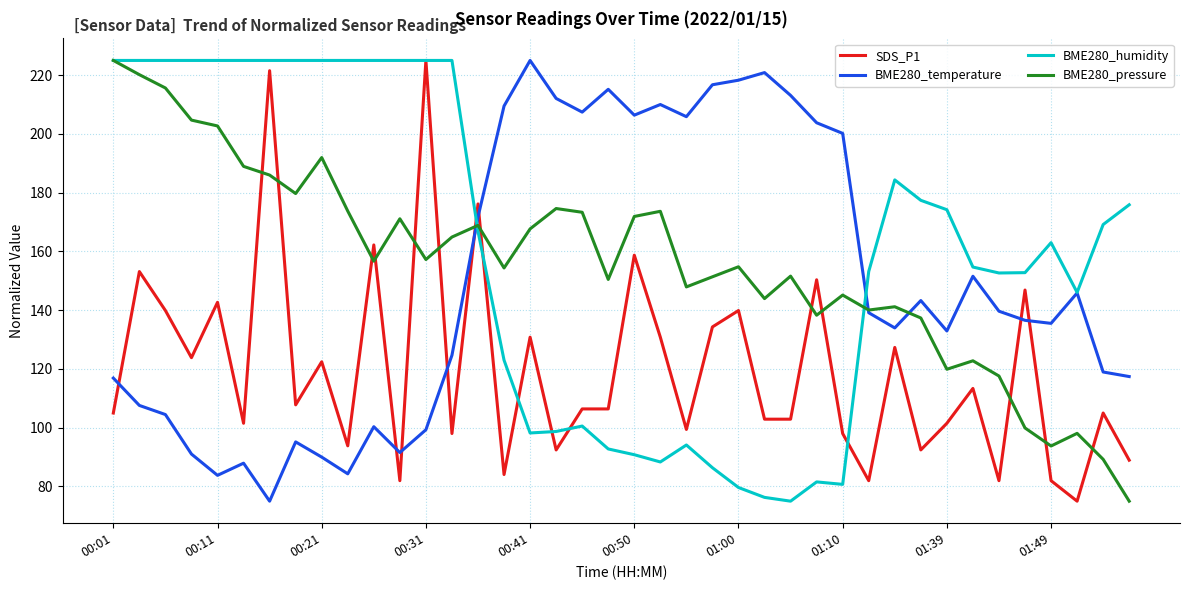

True or false: BME280_temperature and SDS_P1 cross at least once.

True